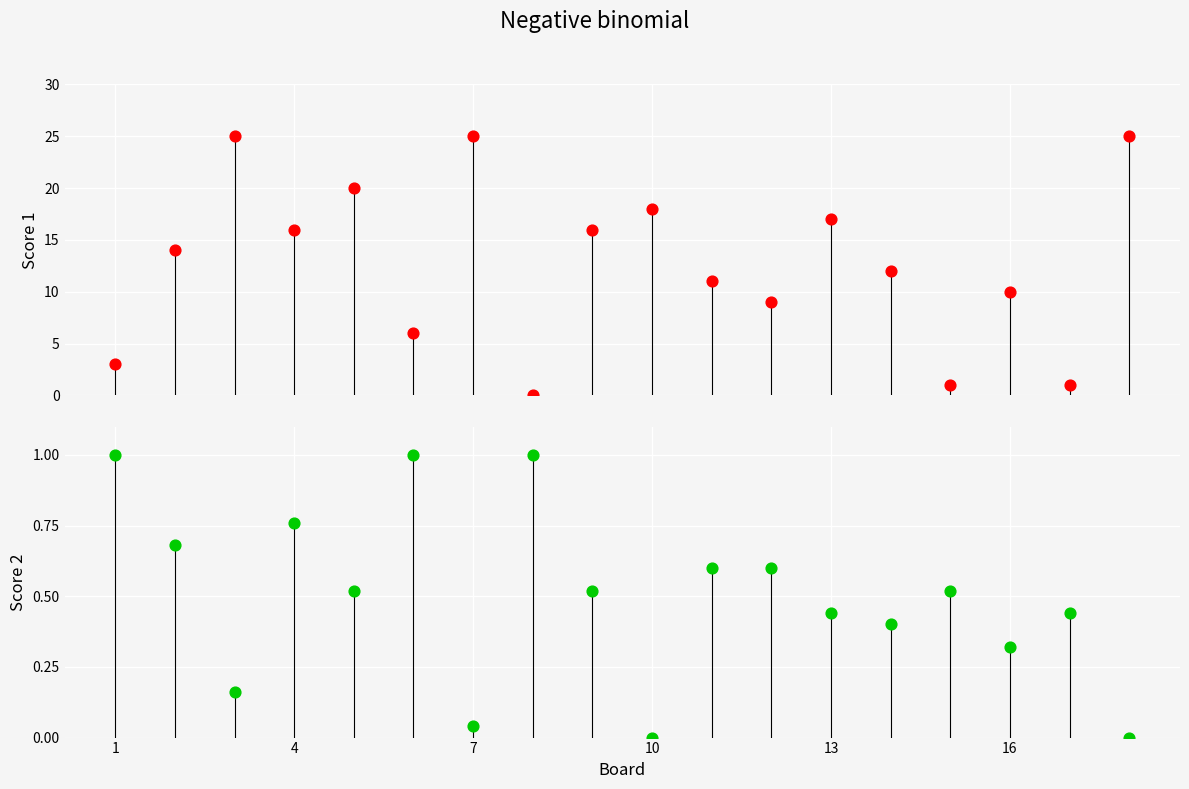

Which series contains the lowest Y value?

Score 1